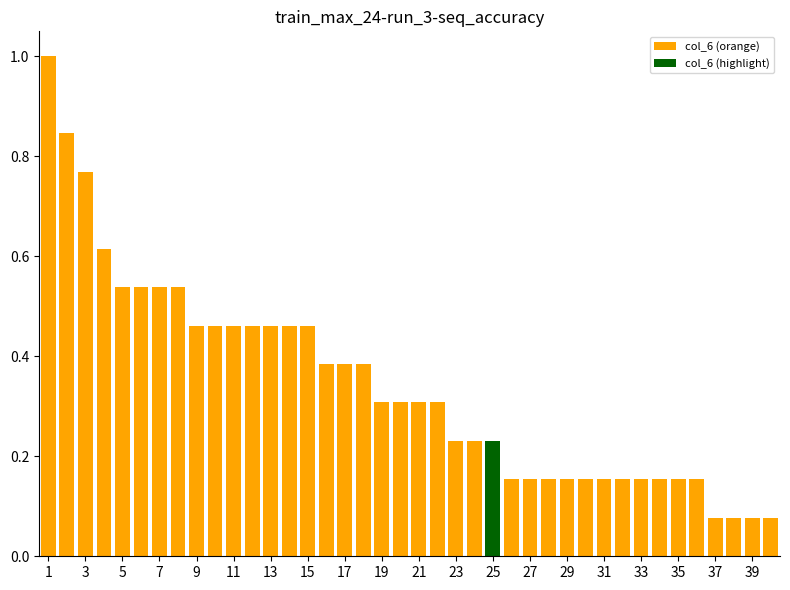

How many distinct data groups are displayed?

1